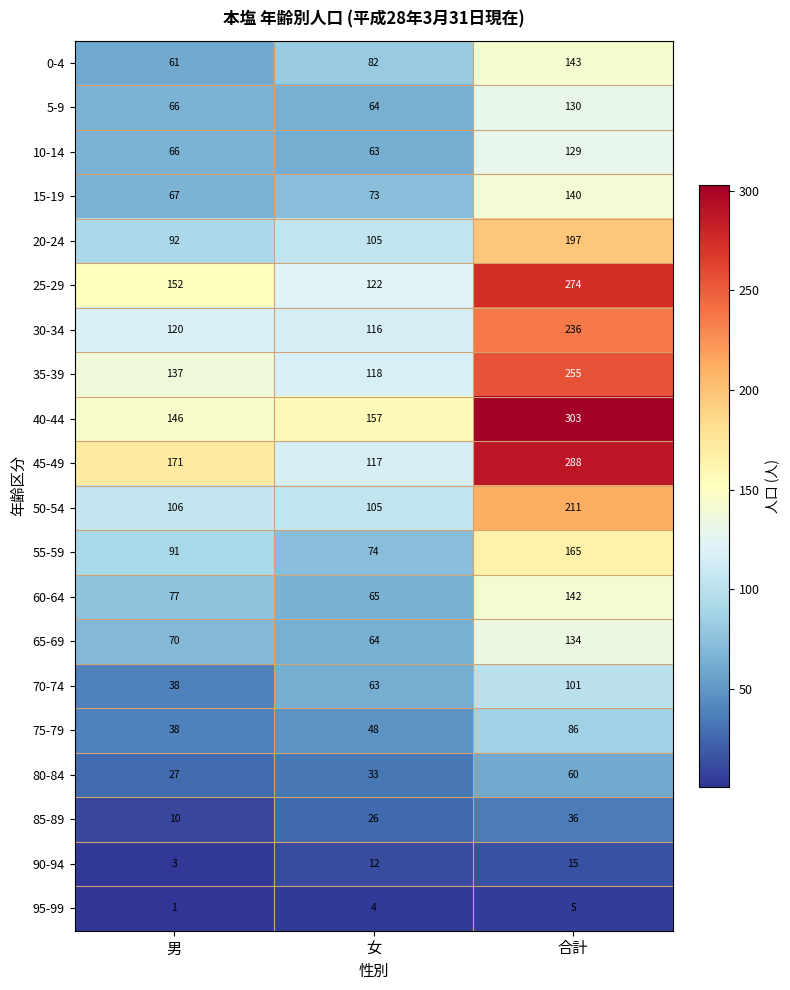

Rank the categories by 75-79 value from highest to lowest.

合計, 女, 男